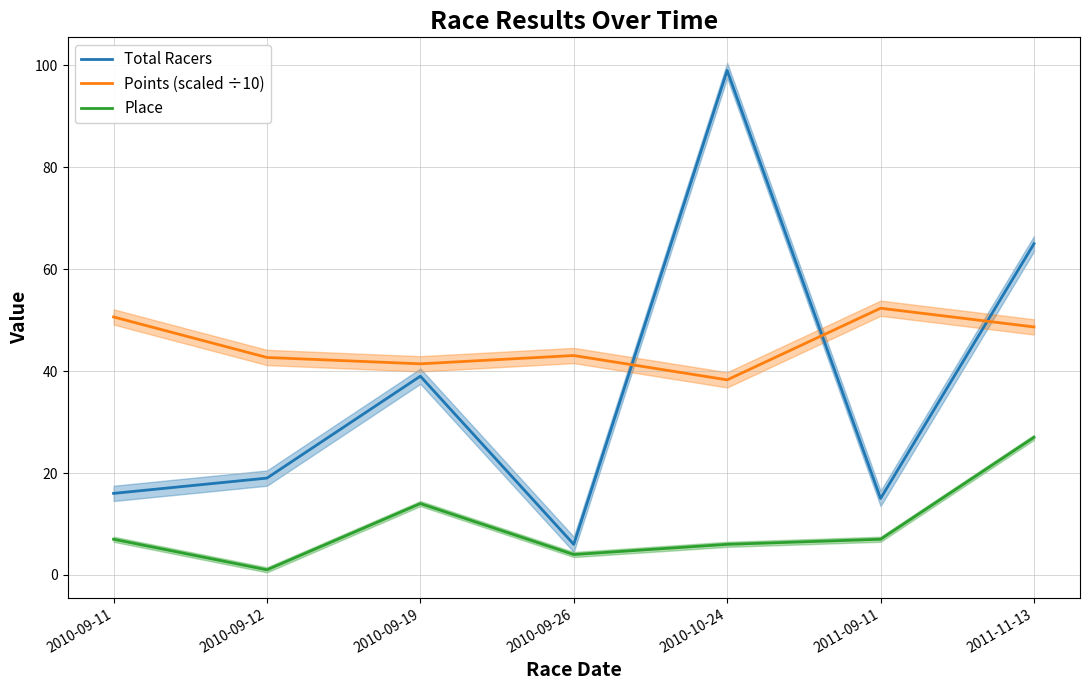

Does the chart display data point markers on the line(s)?

No